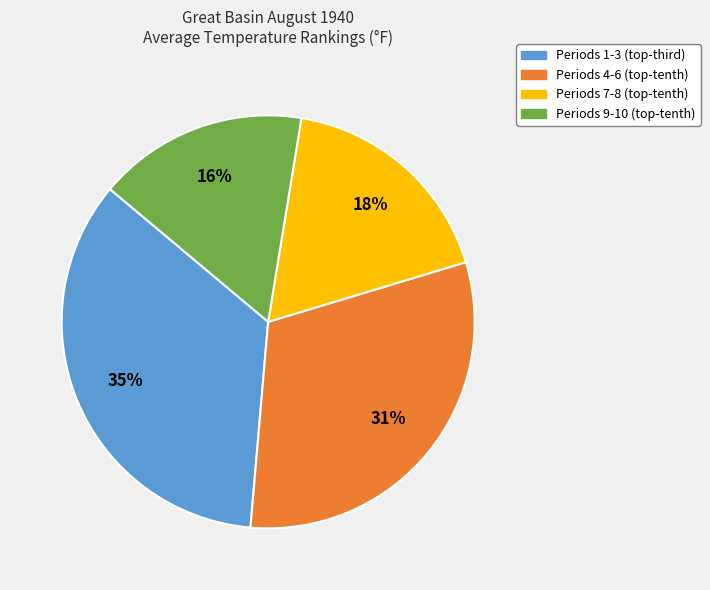

Rank the categories by value from lowest to highest.

Periods 9-10 (top-tenth), Periods 7-8 (top-tenth), Periods 4-6 (top-tenth), Periods 1-3 (top-third)